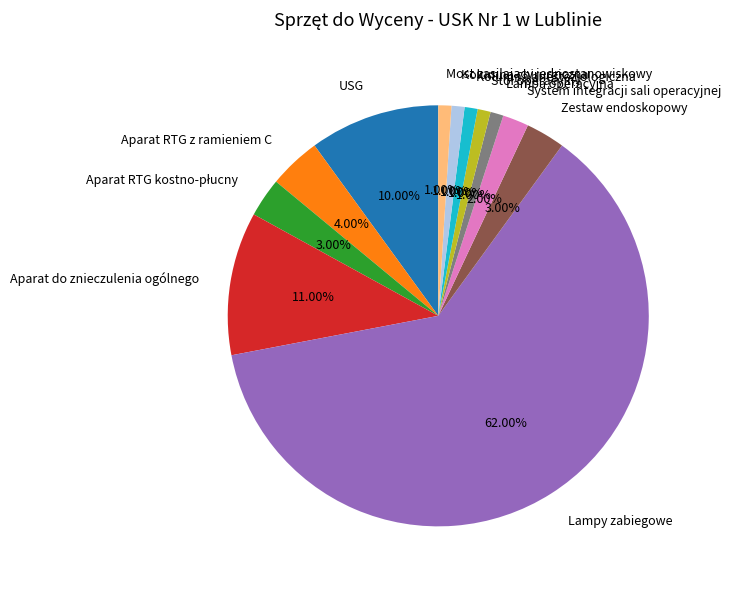

To the nearest percent, what portion does Kolumna anestezjologiczna represent?

1%